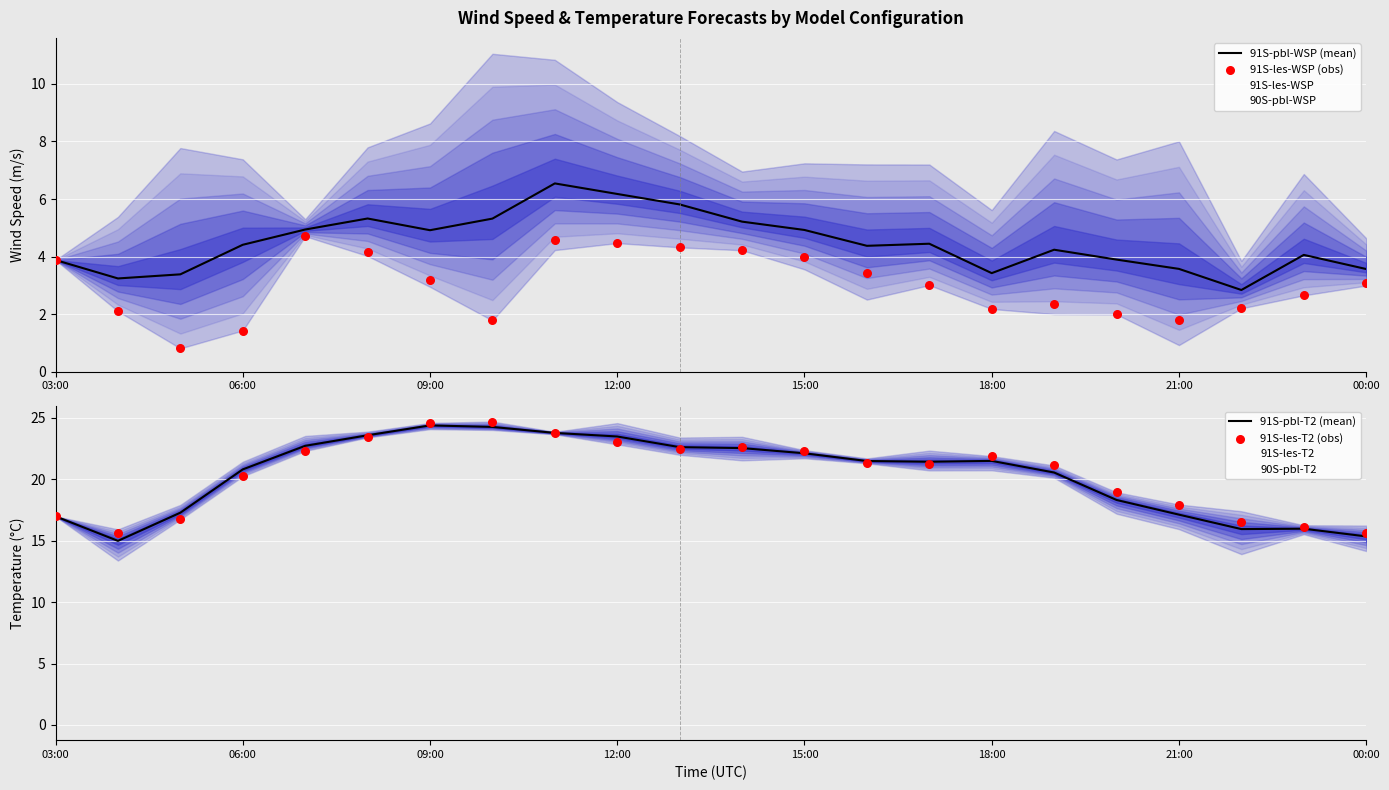

Which series has the largest total across all categories?

91S-les-T2 (obs)